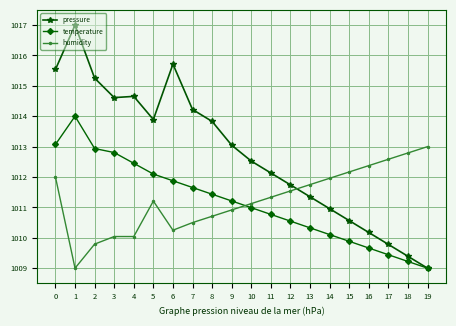

In temperature, how many points are higher than both neighbors (excluding endpoints)?

1